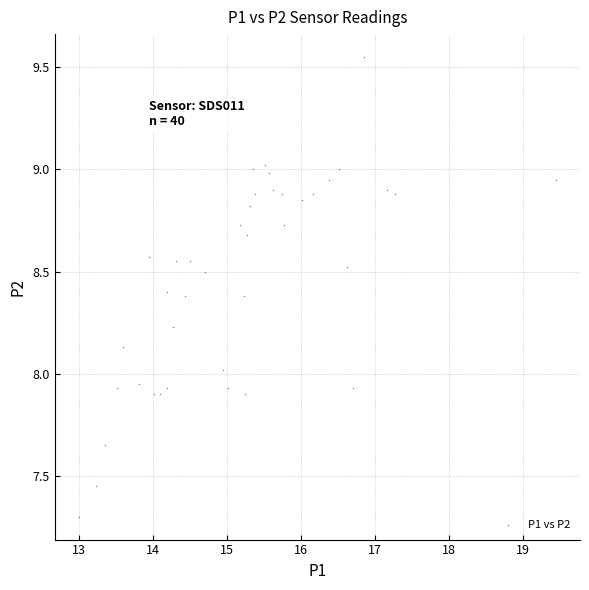

What is the range of X values (max minus min)?

6.4